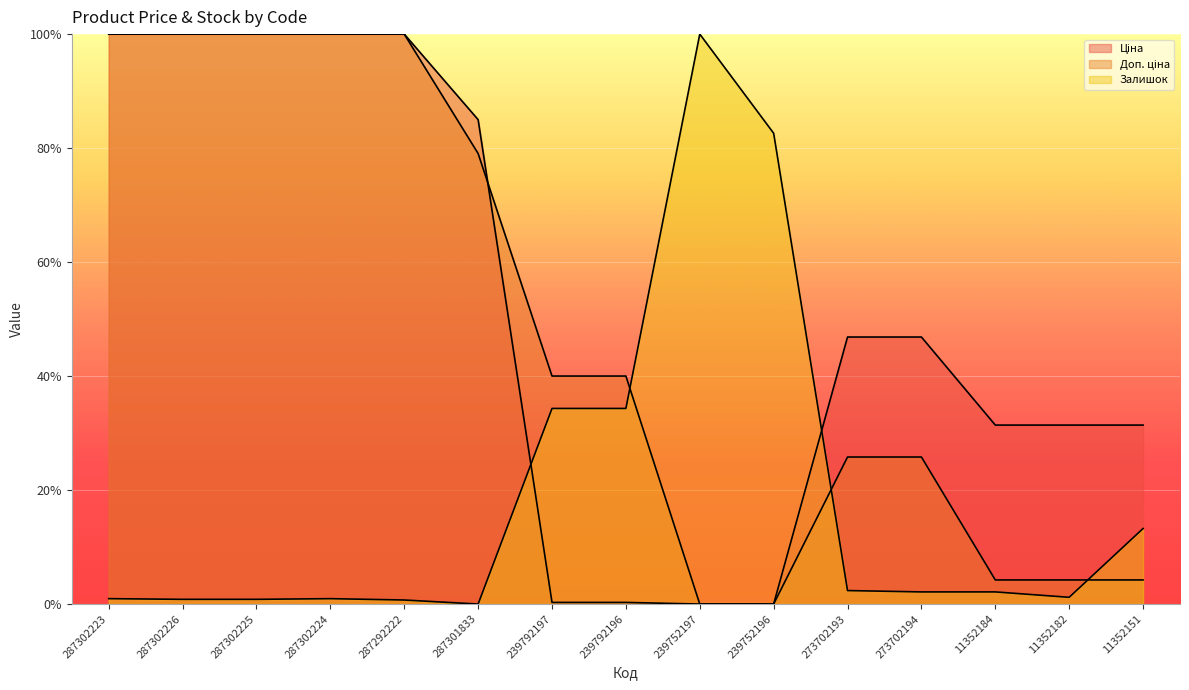

How many positive values does the Залишок series have?

14